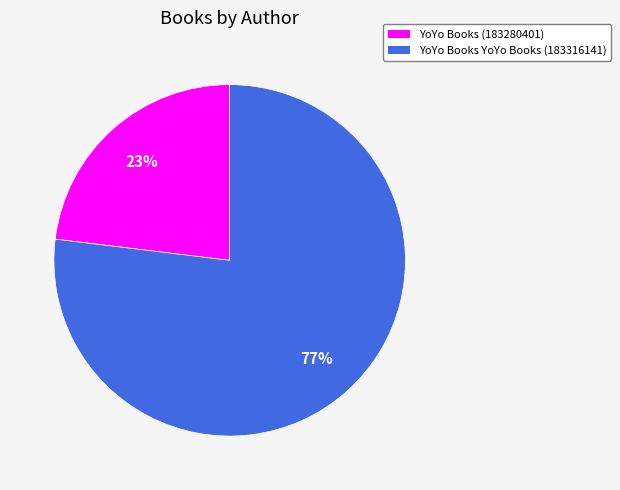

Is the sum of YoYo Books (183280401) and YoYo Books YoYo Books (183316141) greater than half?

Yes